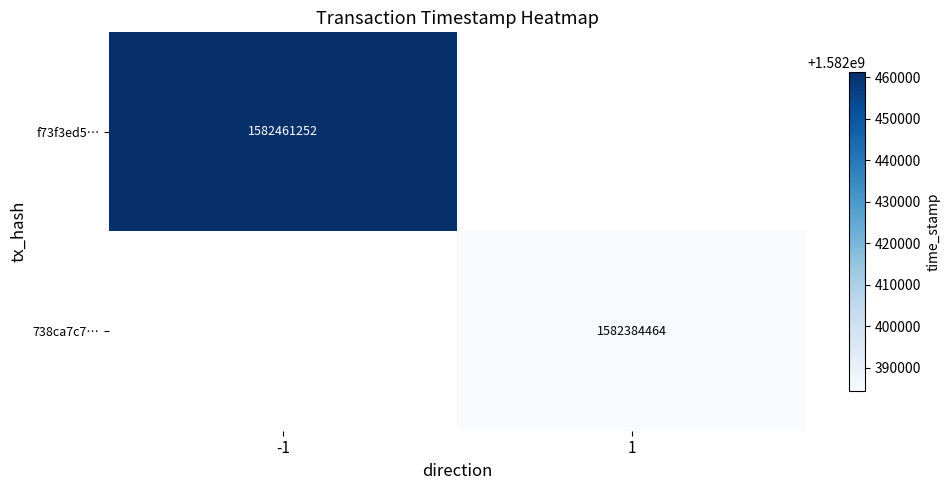

True or false: 738ca7c7… has a value of 1582384464 at 1.

True